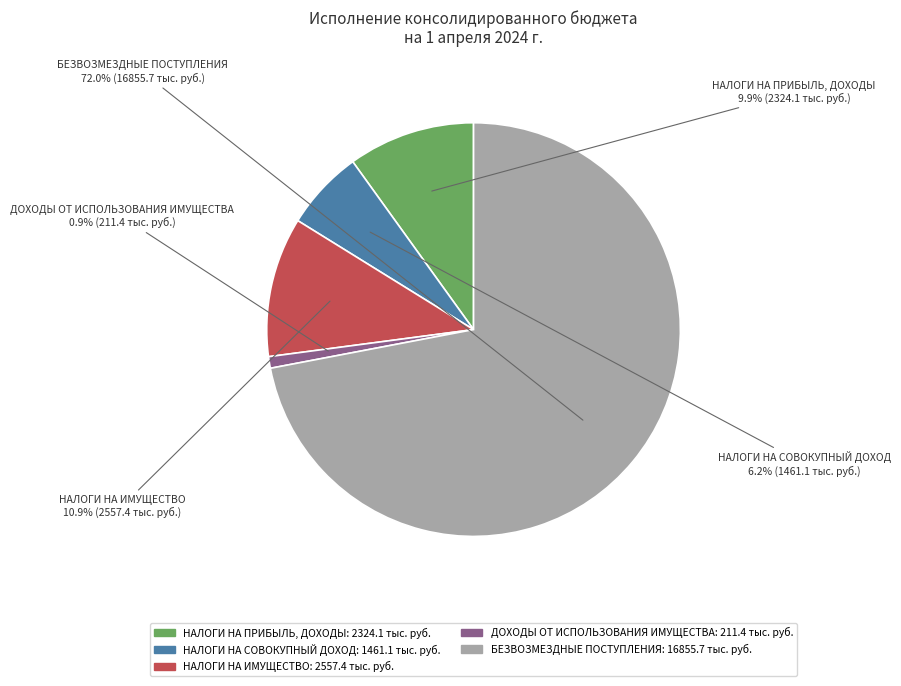

What percentage do НАЛОГИ НА СОВОКУПНЫЙ ДОХОД and ДОХОДЫ ОТ ИСПОЛЬЗОВАНИЯ ИМУЩЕСТВА together represent?

7.1%